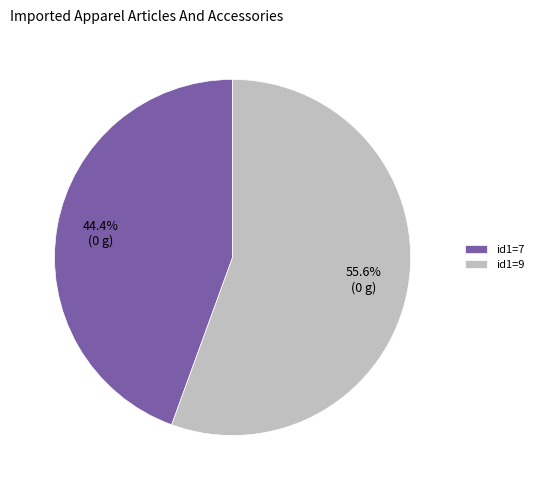

What is the ratio of the value at id1=7 to the value at id1=9?

0.8